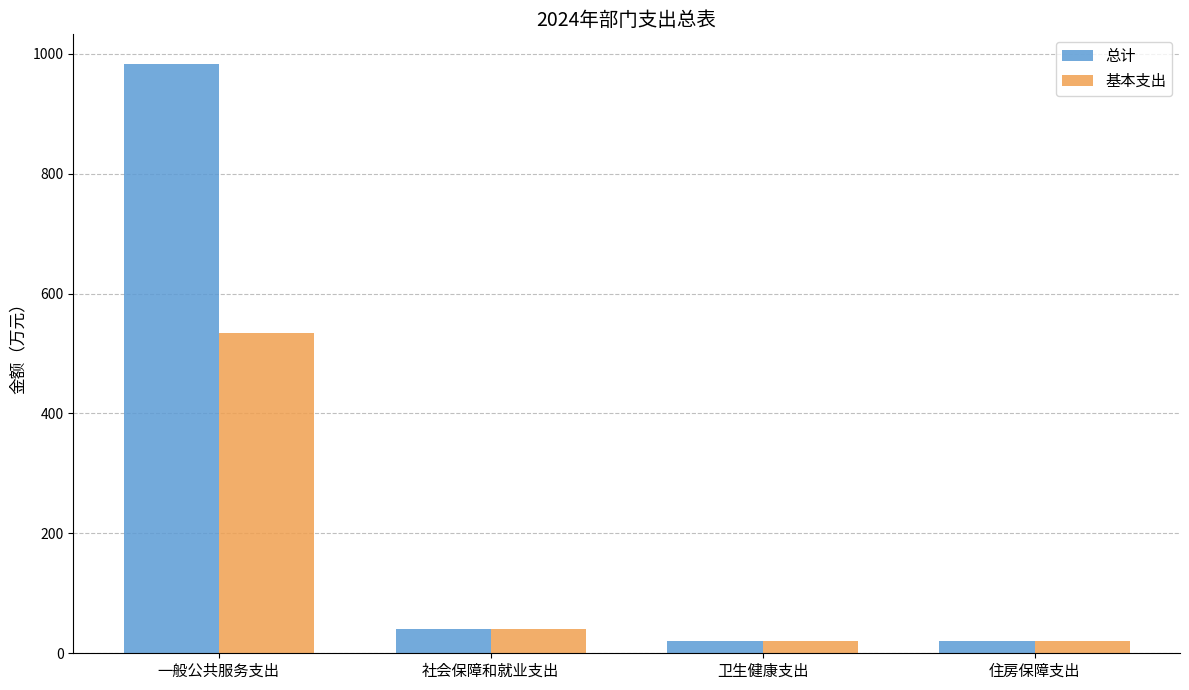

List the series in order of their overall mean, highest first.

总计, 基本支出